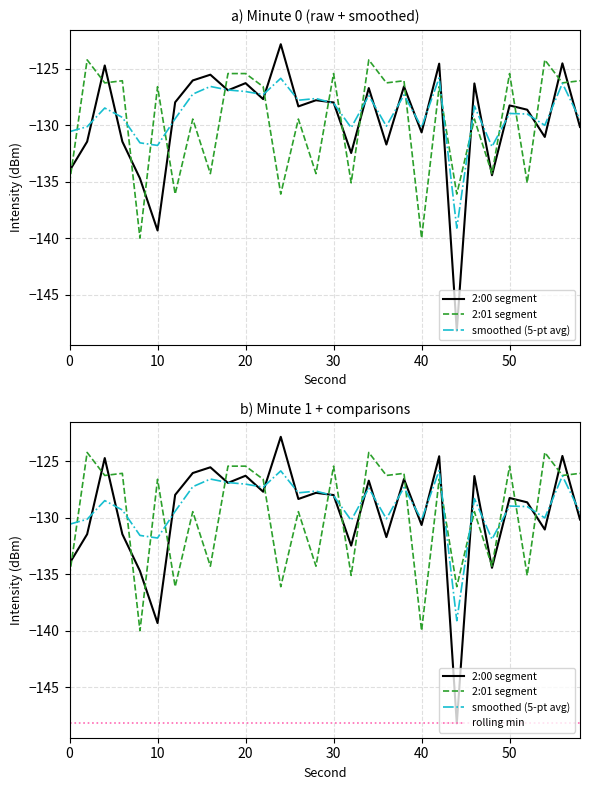

List the series in order of their peak value, lowest first.

rolling min, smoothed (5-pt avg), 2:01 segment, 2:00 segment